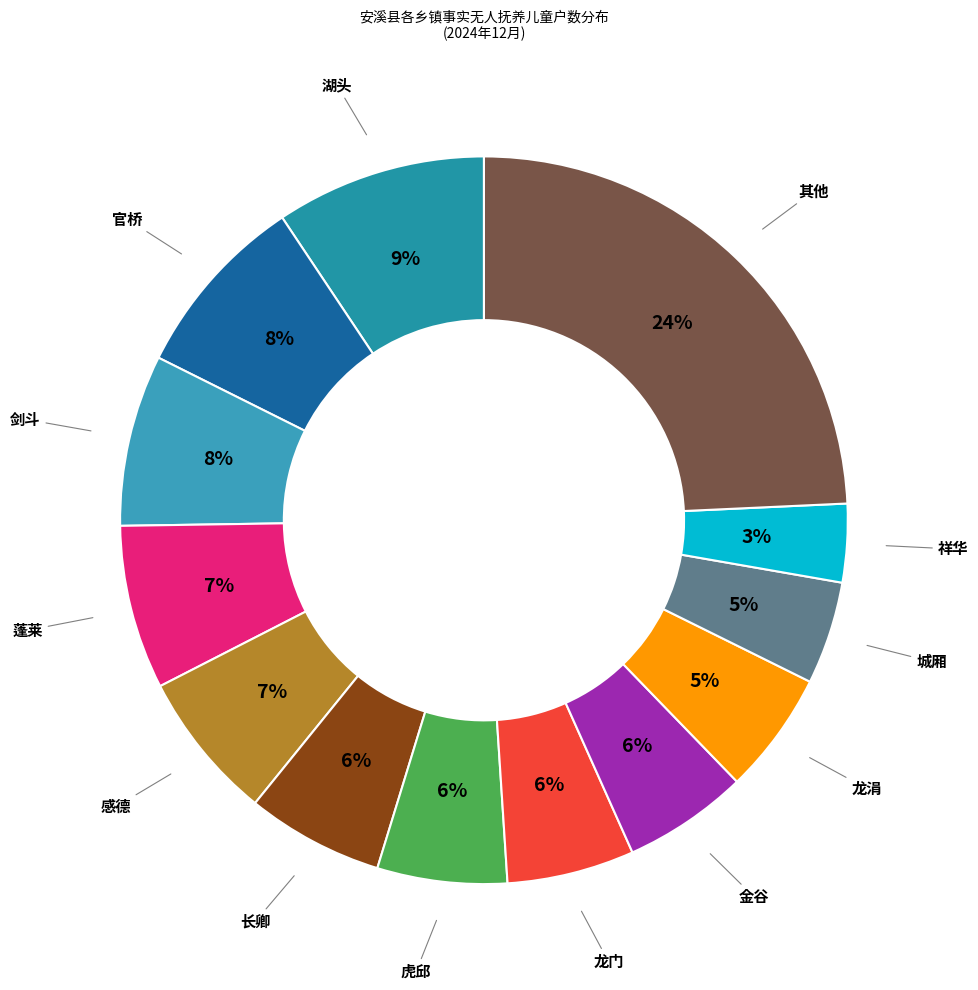

How many slices are in this pie chart?

13